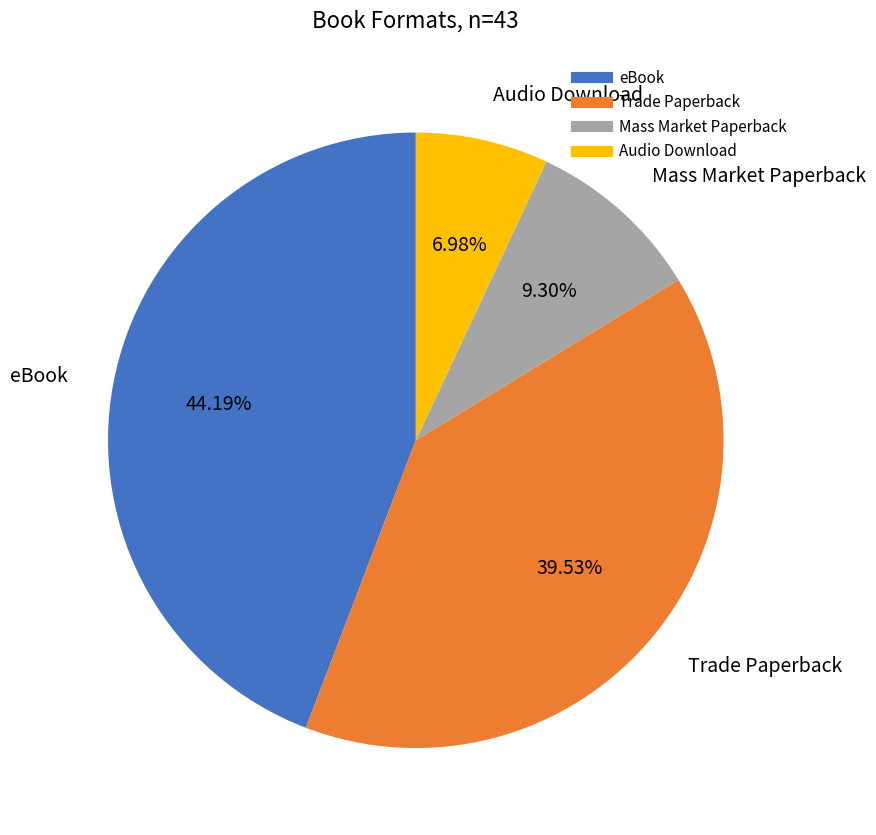

Is there any slice that represents more than half of the pie?

No